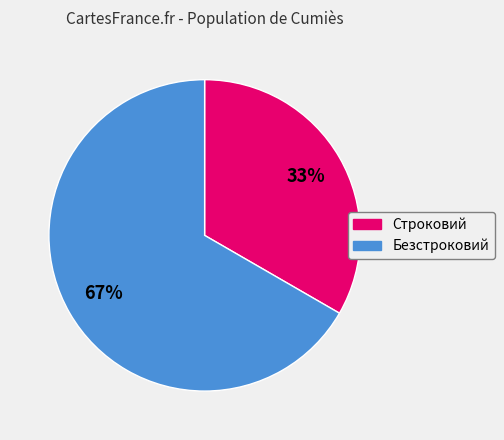

What is the largest slice in the pie chart?

Безстроковий